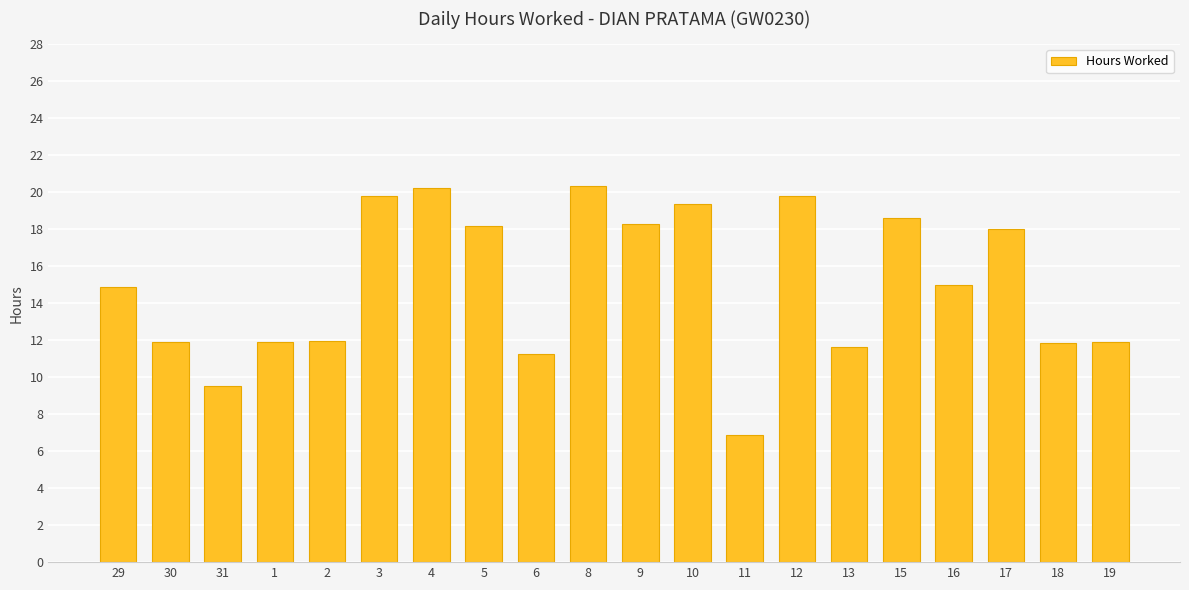

What is the minimum value shown in the chart?

6.9